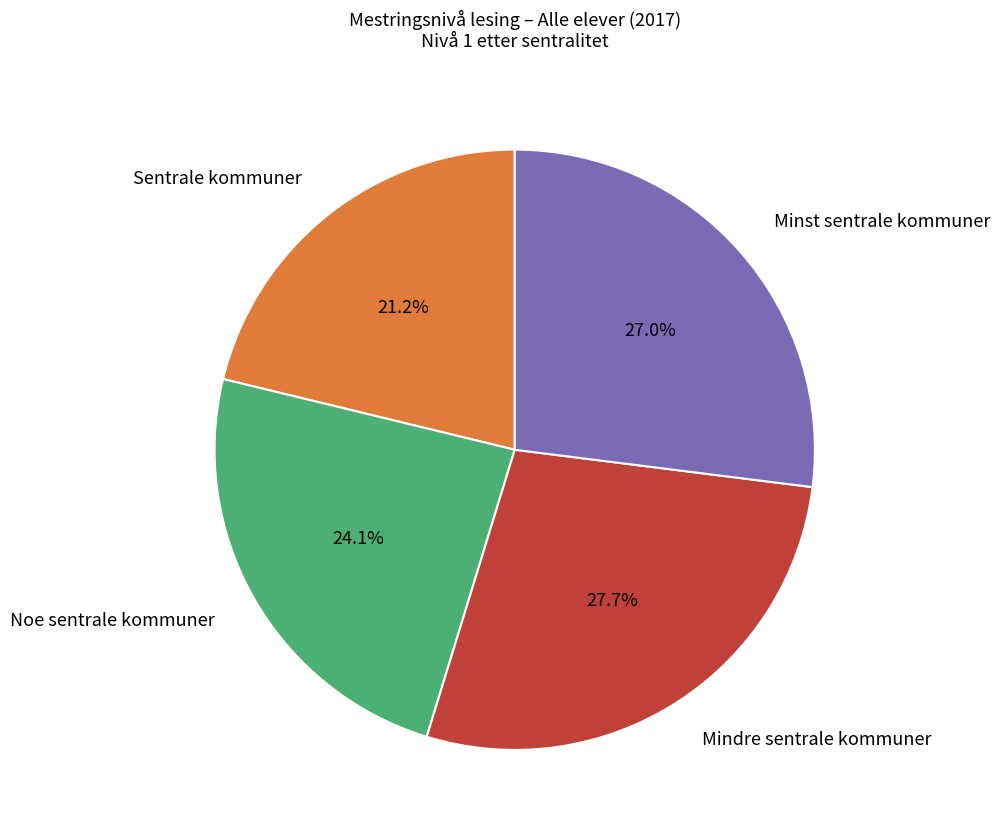

To the nearest percent, what is the average slice percentage?

25%